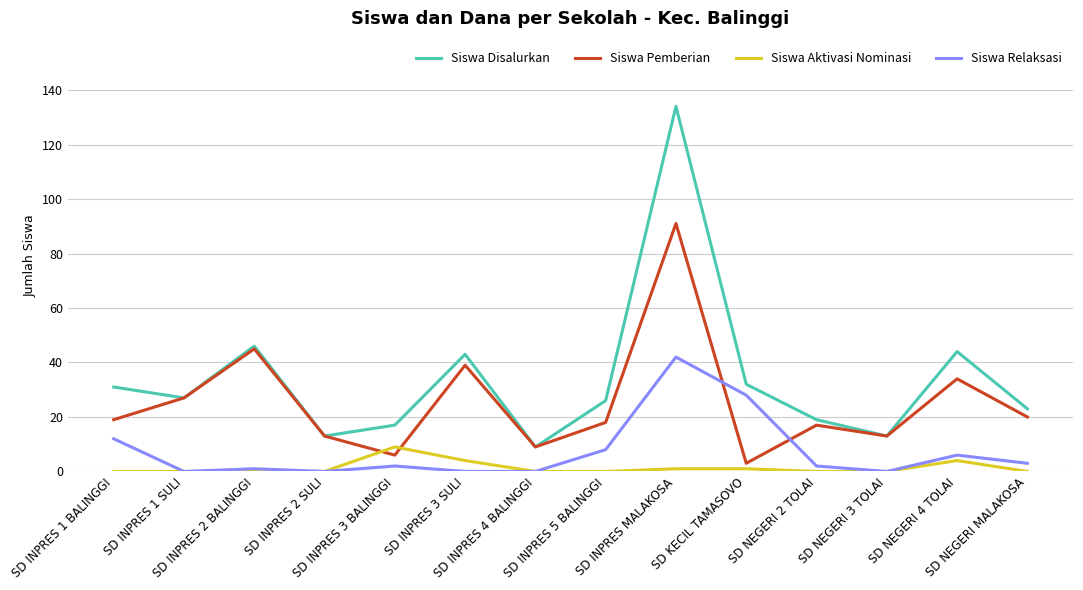

Reading left to right, transcribe all the data shown in this chart.

Siswa Disalurkan: 31	27	46	13	17	43	9	26	134	32	19	13	44	23
Siswa Pemberian: 19	27	45	13	6	39	9	18	91	3	17	13	34	20
Siswa Aktivasi Nominasi: 0	0	0	0	9	4	0	0	1	1	0	0	4	0
Siswa Relaksasi: 12	0	1	0	2	0	0	8	42	28	2	0	6	3